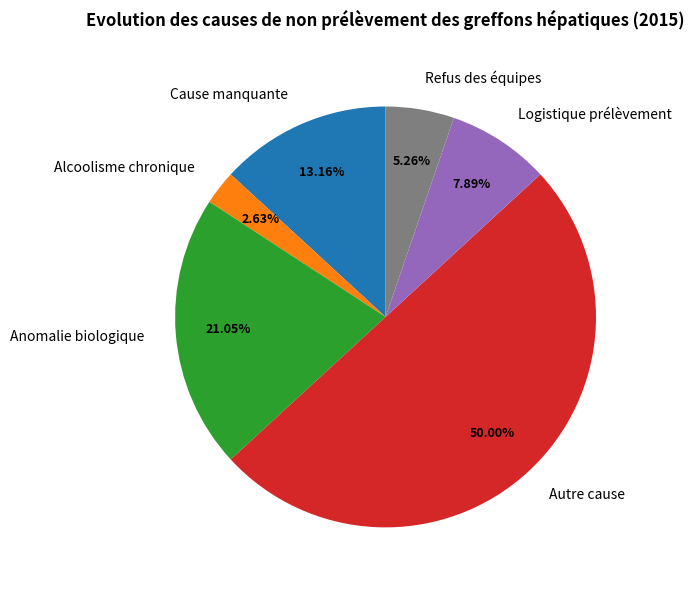

To the nearest percent, what is the difference between the largest and smallest slice percentages?

47%